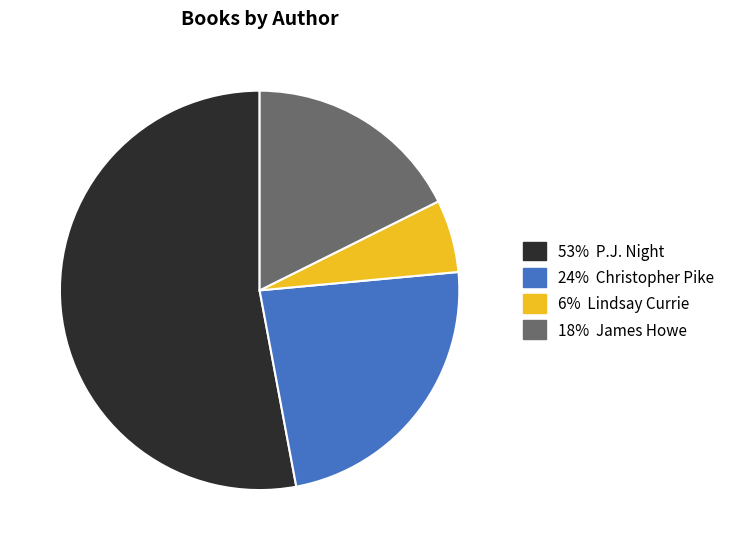

Is there a majority slice in this chart?

Yes